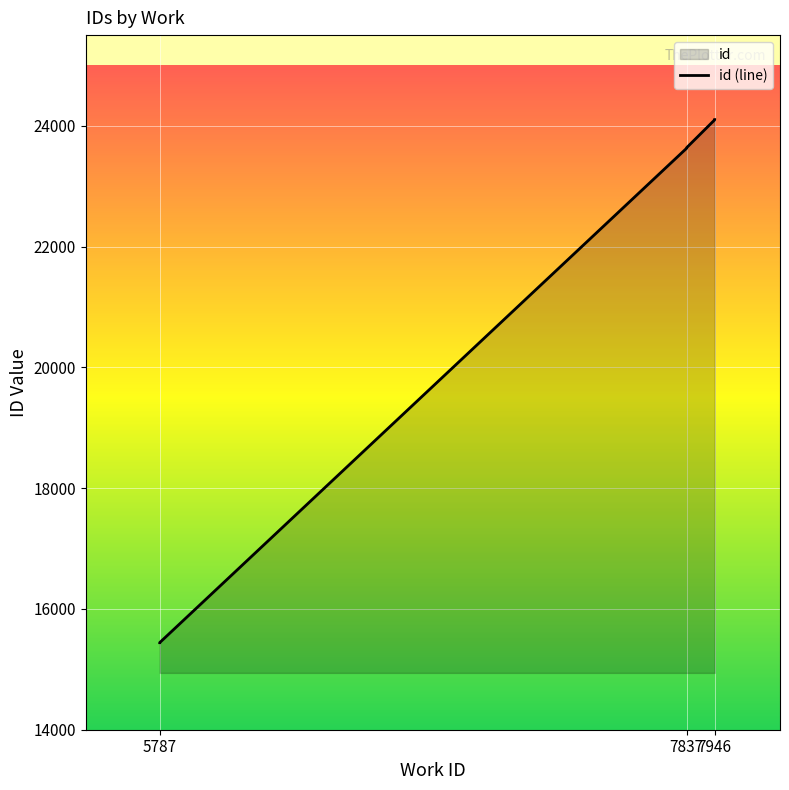

Read the value at 7946.

24101